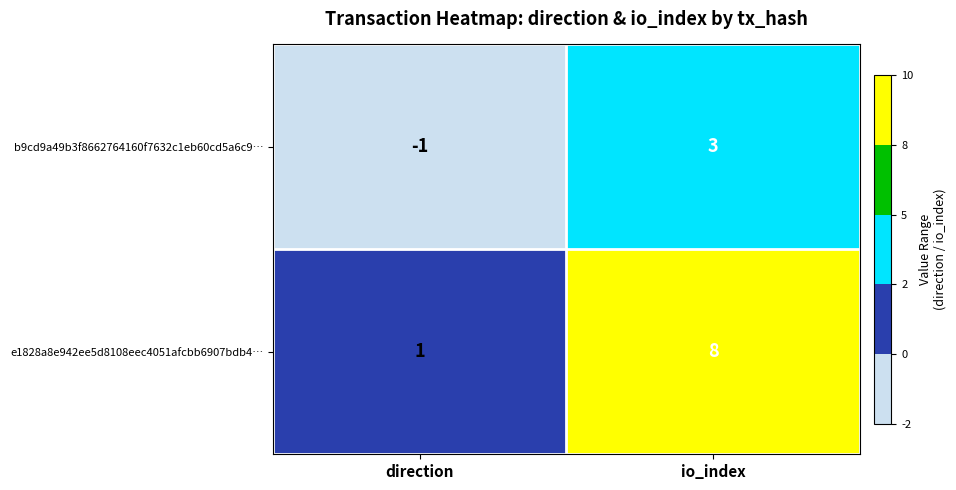

At which label is b9cd9a49b3f8662764160f7632c1eb60cd5a6c9… closest to 1?

direction